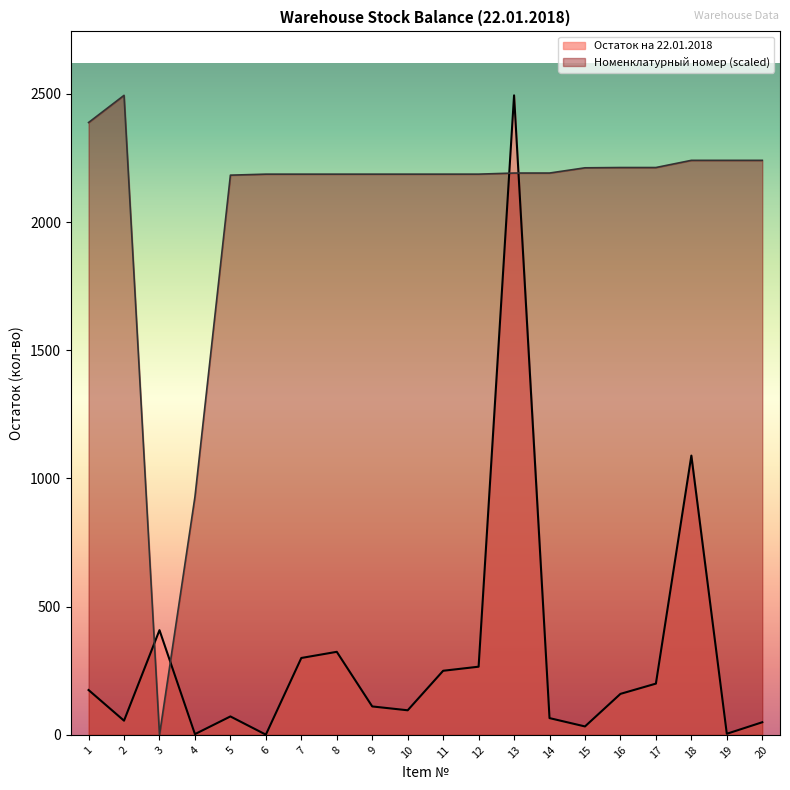

Is it true that Номенклатурный номер (scaled) equals 1279.0 at 13?

False